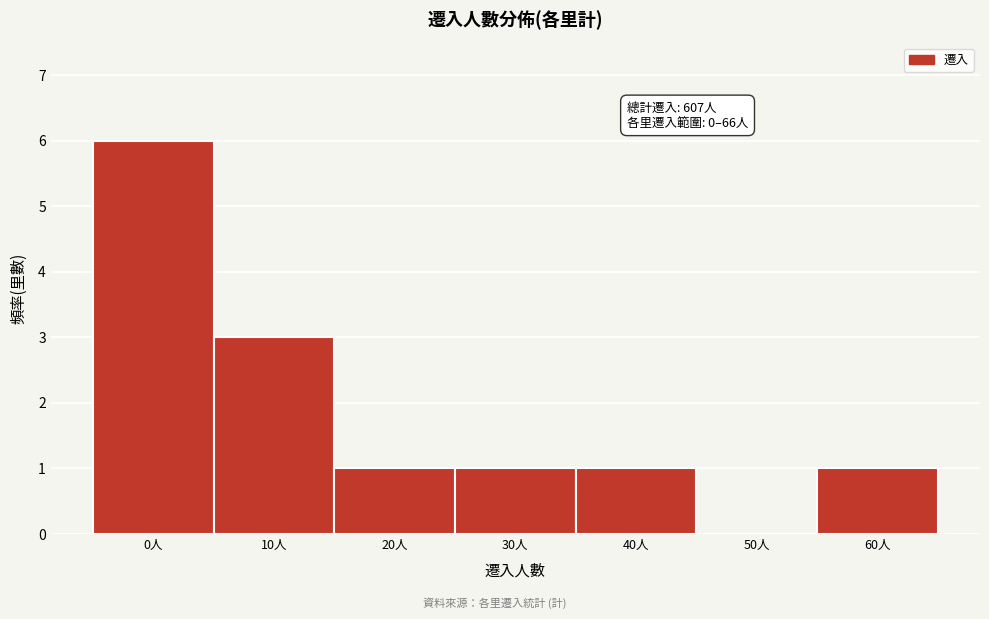

Reading left to right, what are all the values shown in this chart?

0人=6	10人=3	20人=1	30人=1	40人=1	50人=0	60人=1